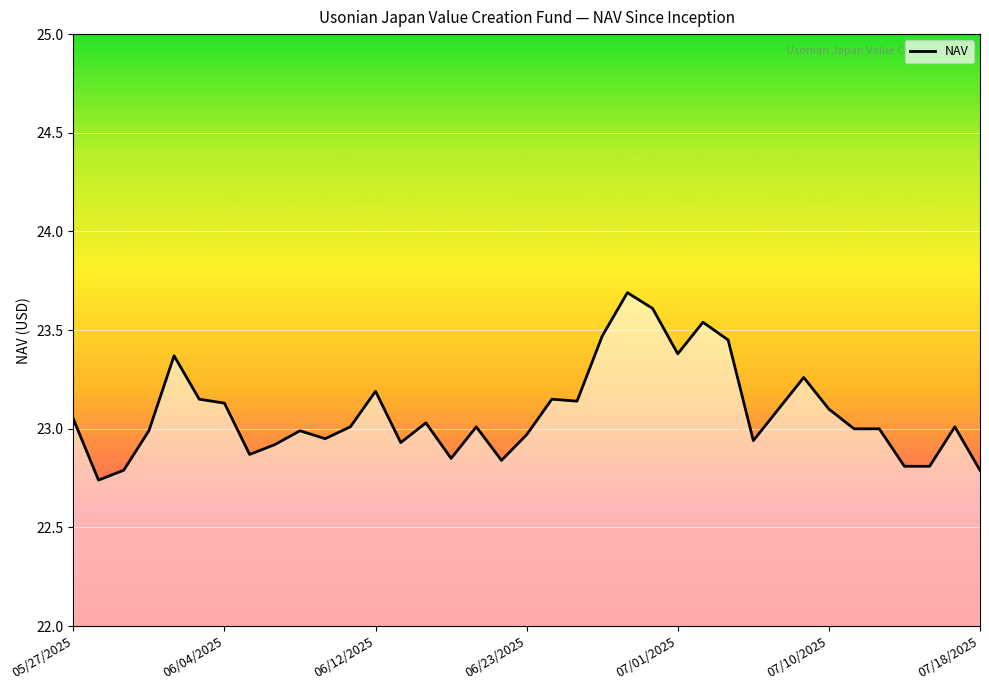

What is the greatest value displayed?

23.7